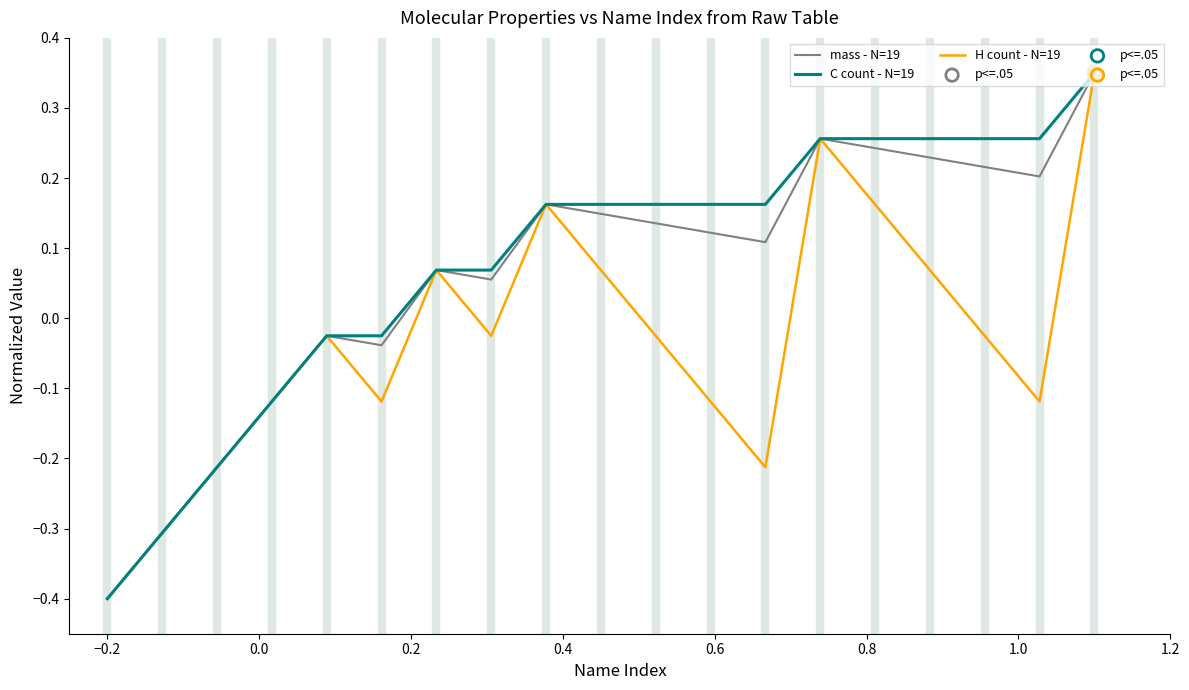

At how many categories does at least one series exceed 0?

13